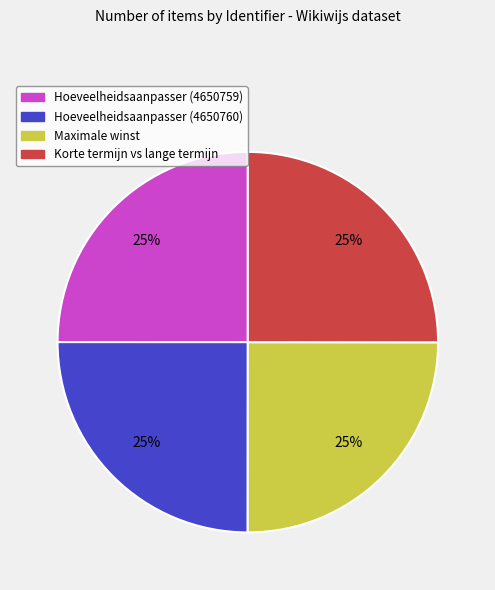

Approximately how many times larger is the value at Maximale winst compared to Korte termijn vs lange termijn?

1.0